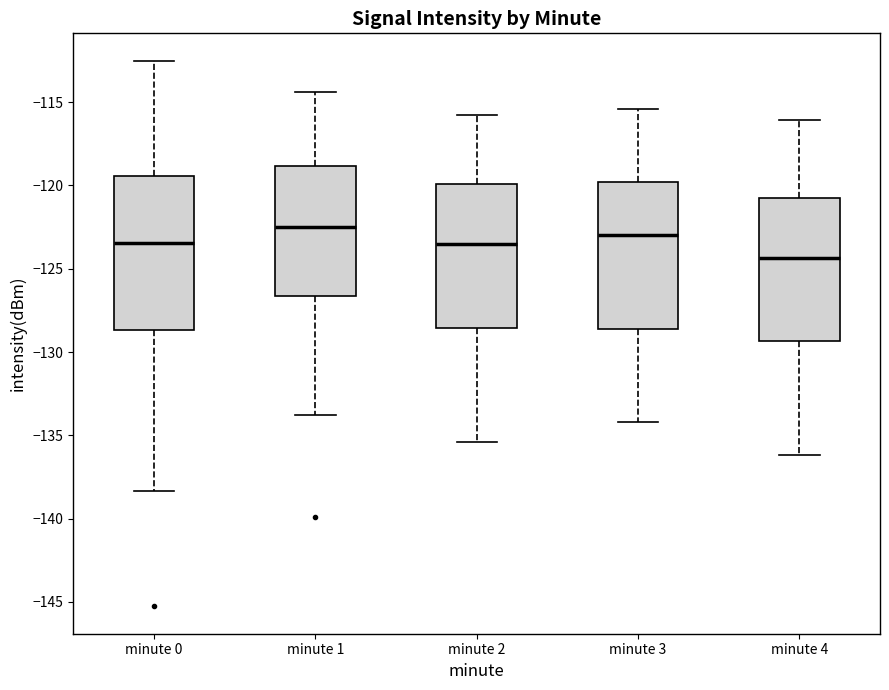

Reading left to right, transcribe this box plot: for each box, give where its median line is, the range the box spans, and where its two whiskers end, as read against the y-axis. The values are not printed on the chart, so give them approximately, as read against the axis.

minute 0: median -123.5, box -128.5 to -119.5, whiskers -138.5 to -112.5
minute 1: median -122.5, box -126.5 to -119.0, whiskers -134.0 to -114.5
minute 2: median -123.5, box -128.5 to -120.0, whiskers -135.5 to -116.0
minute 3: median -123.0, box -128.5 to -120.0, whiskers -134.0 to -115.5
minute 4: median -124.5, box -129.5 to -120.5, whiskers -136.0 to -116.0